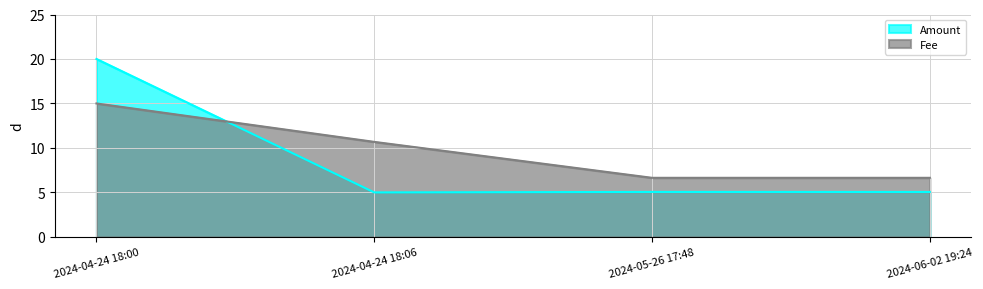

What is the difference between the highest and lowest values at 2024-04-24 18:00?

5.0